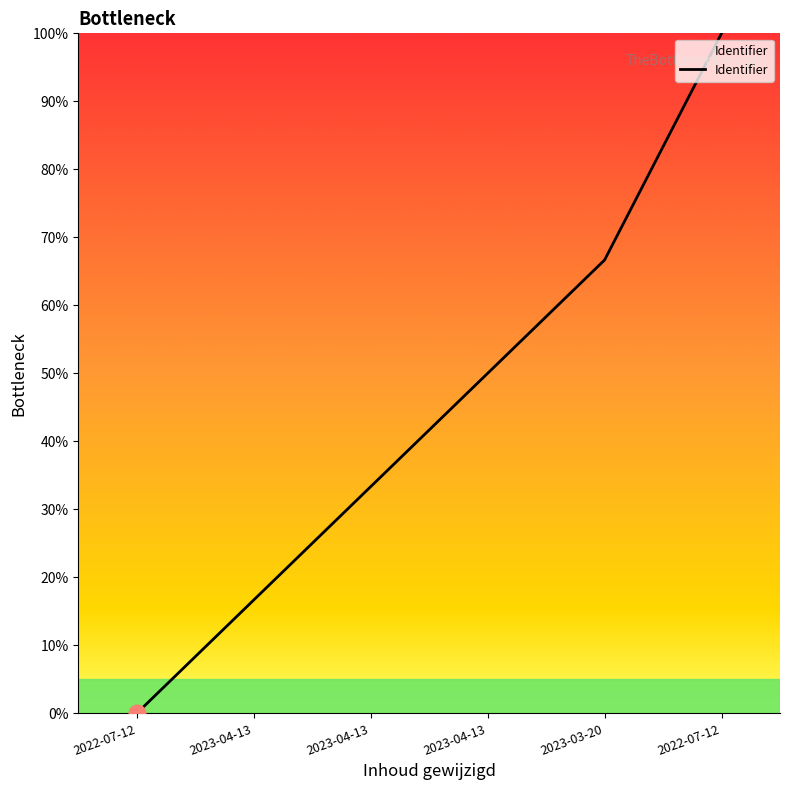

At which label does the data first exceed 50?

2023-03-20